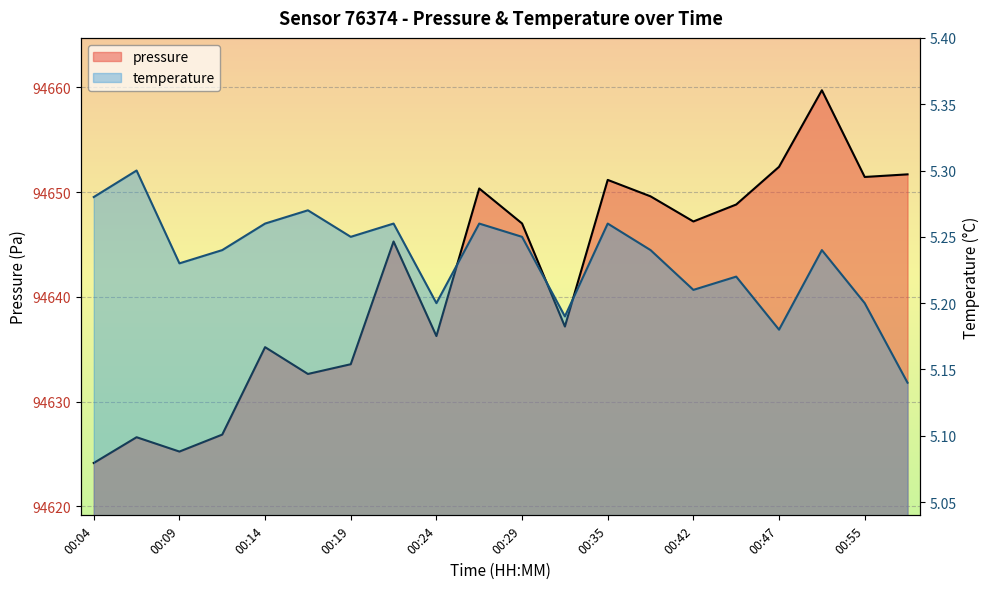

What is the value of the temperature point at the 2nd from the left?

5.3